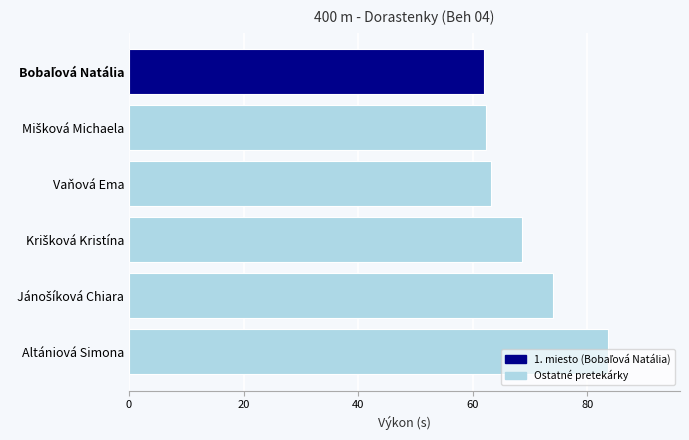

What is the sum of all values?

413.5